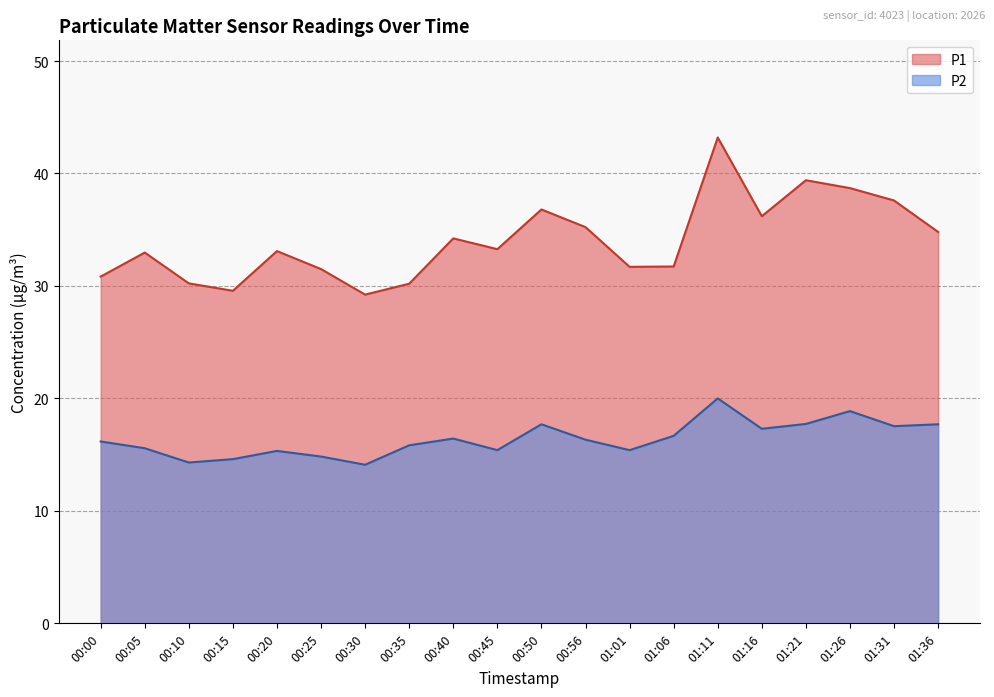

What is the label of the 2nd point from the left?

00:05